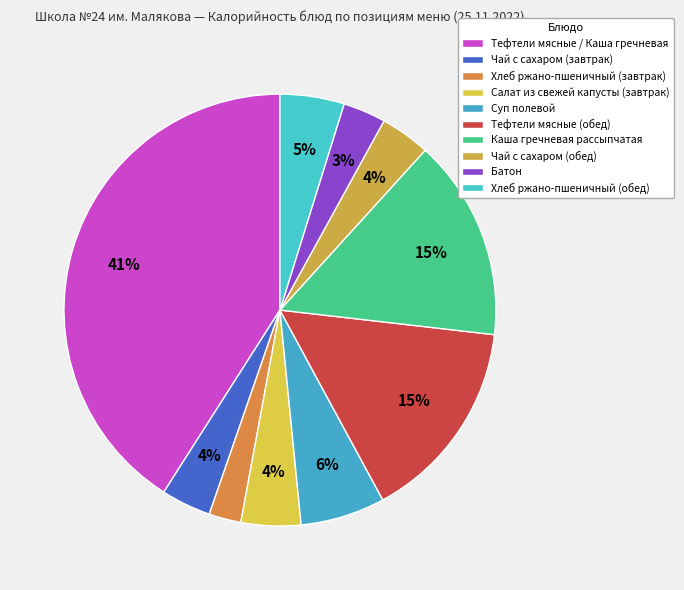

How many segments does this pie chart have?

10